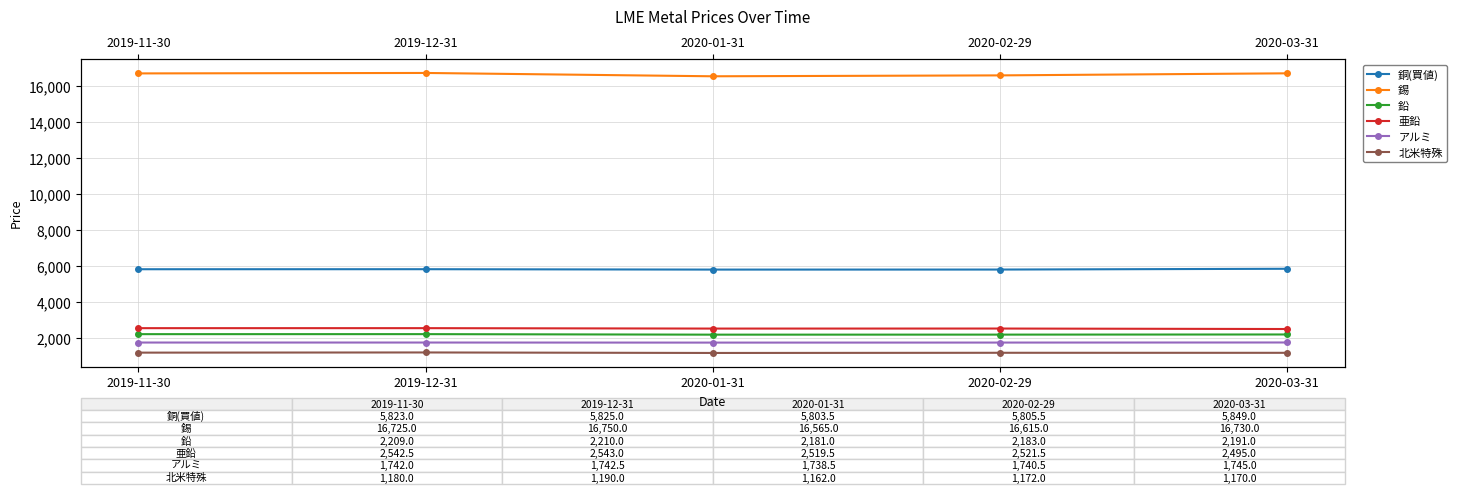

What is the sum of the 北米特殊 values at 2020-03-31 and 2019-11-30?

2350.0